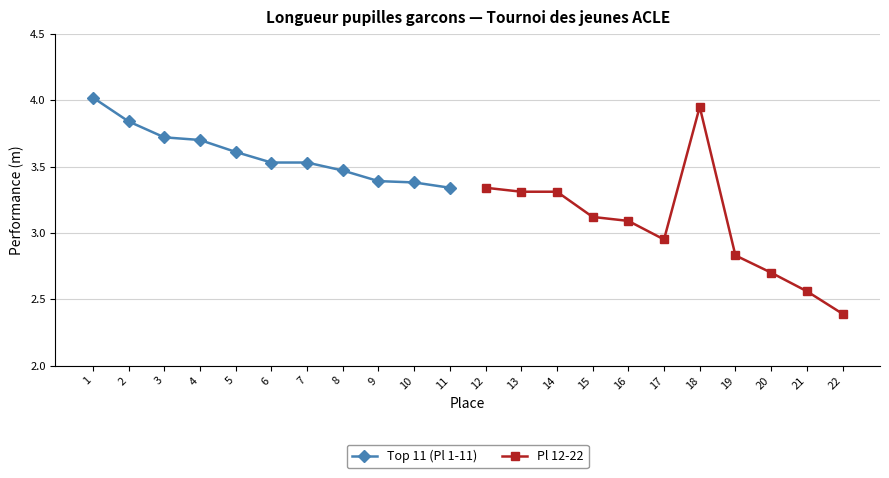

True or false: Top 11 (Pl 1-11) has more than 0 interior local peaks.

False